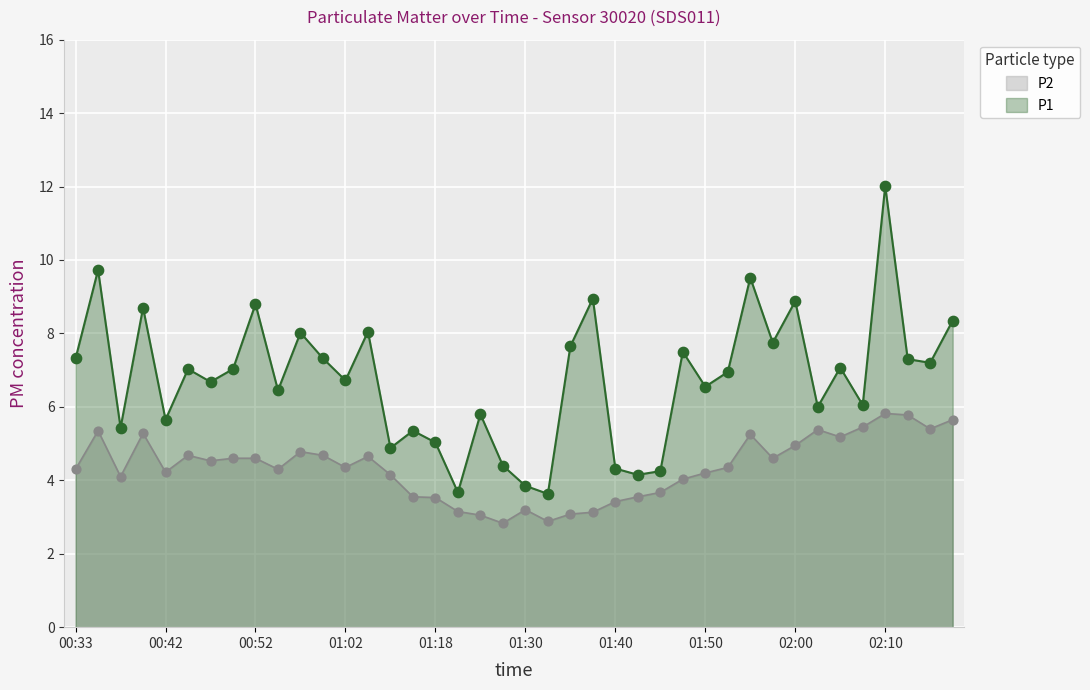

Which series has the widest spread of Y values?

P1